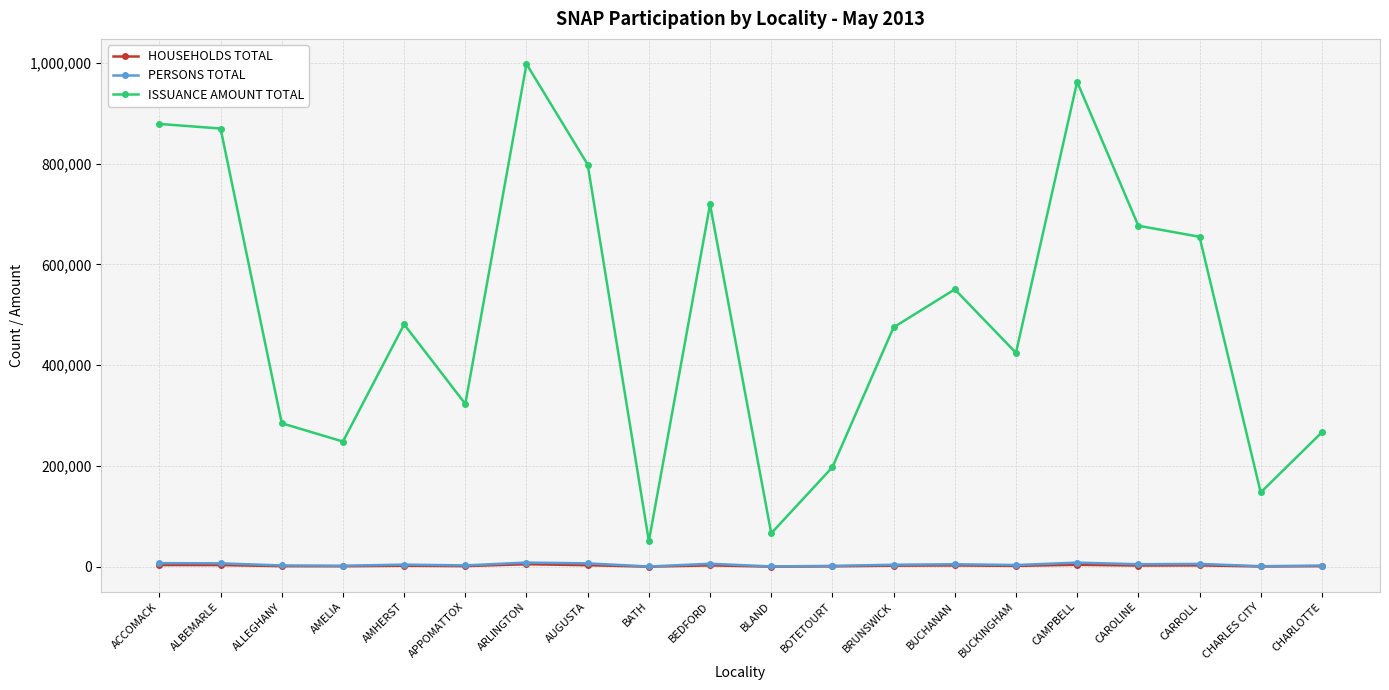

True or false: PERSONS TOTAL and ISSUANCE AMOUNT TOTAL intersect in this chart.

False